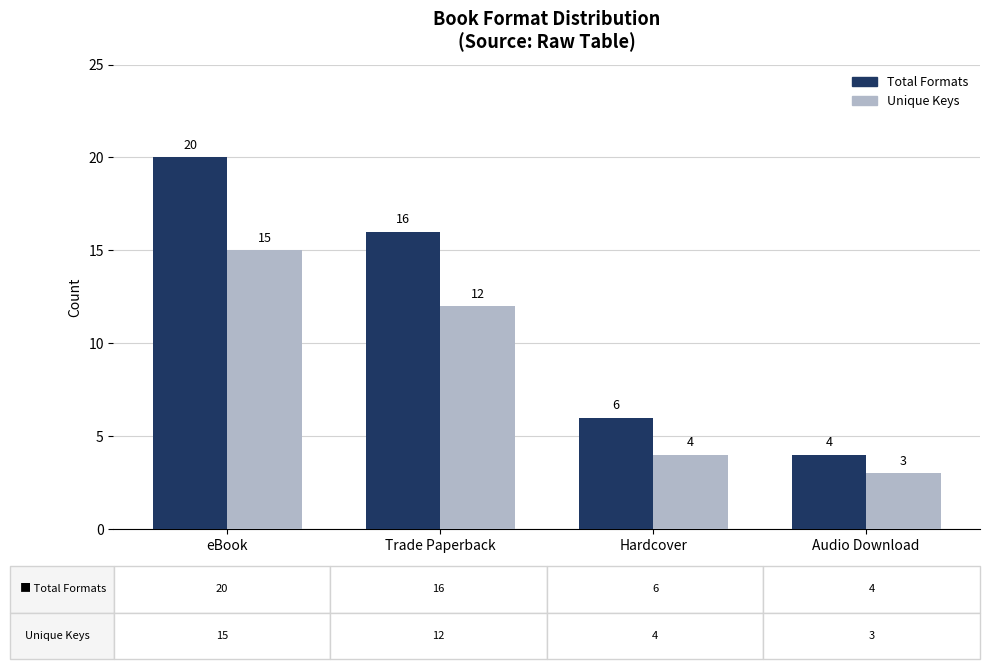

Which series has the largest total across all categories?

Total Formats